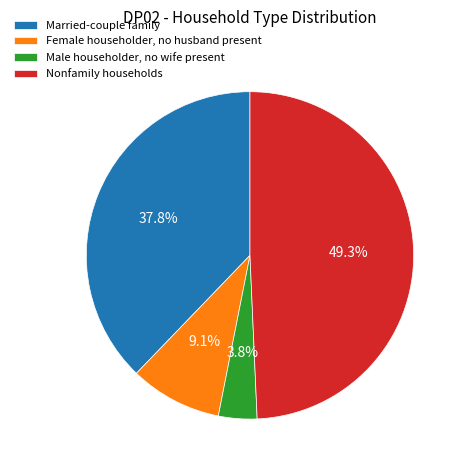

What is the smallest slice in the pie chart?

Male householder, no wife present